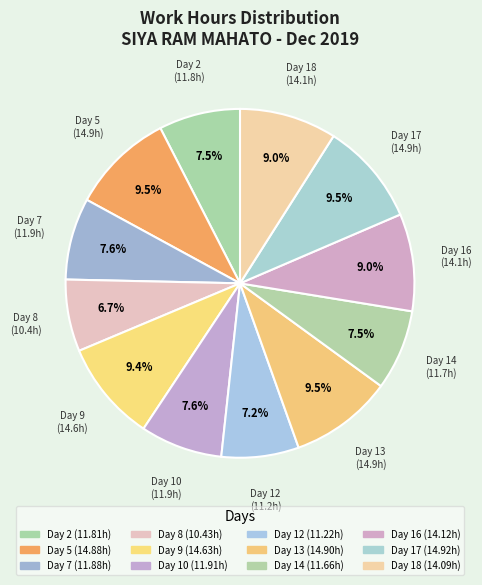

True or false: Day 10 accounts for 8% of the total.

True